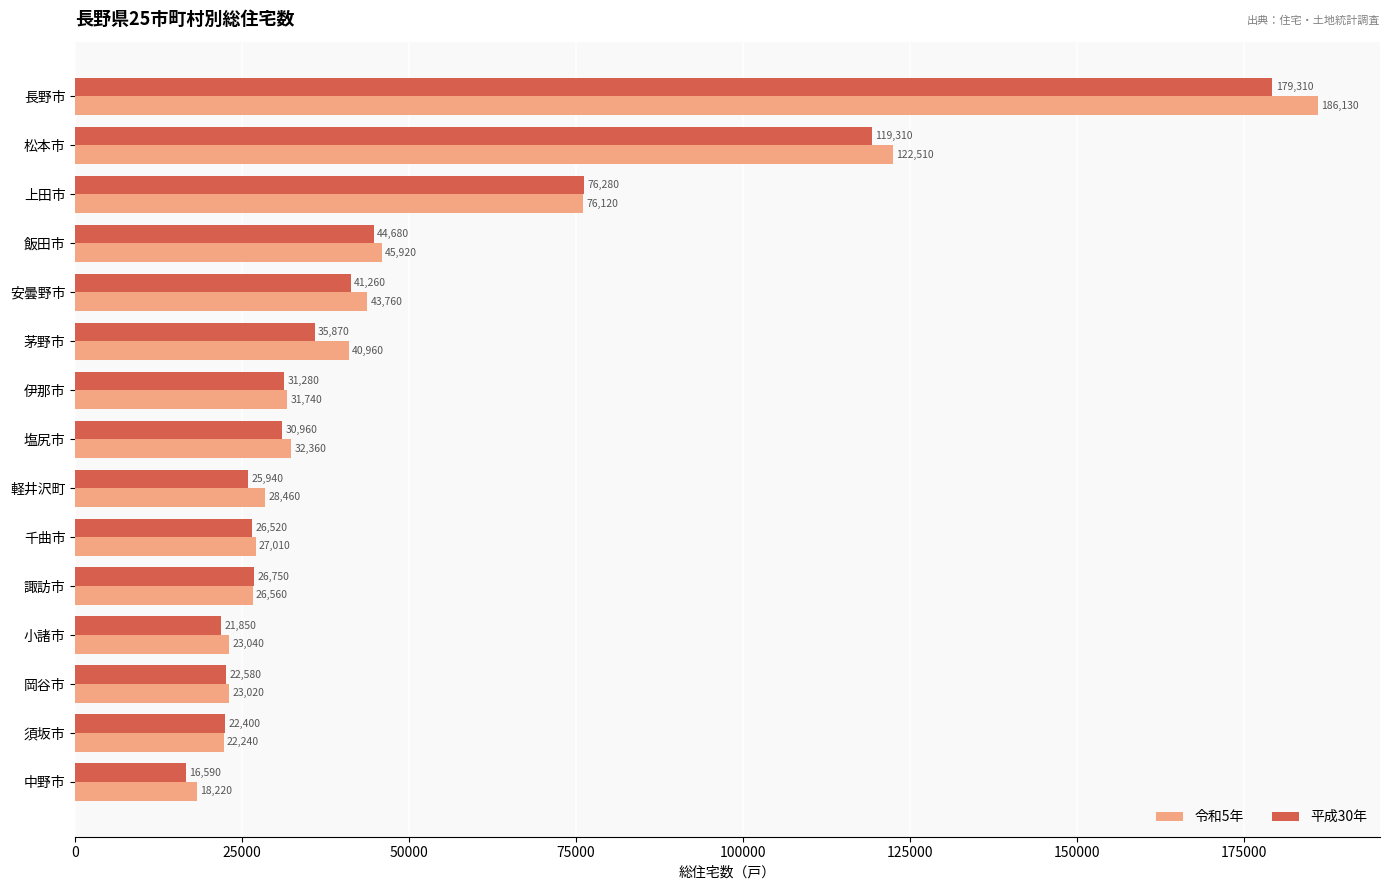

What is the difference between the 平成30年 values at 松本市 and 上田市?

43030